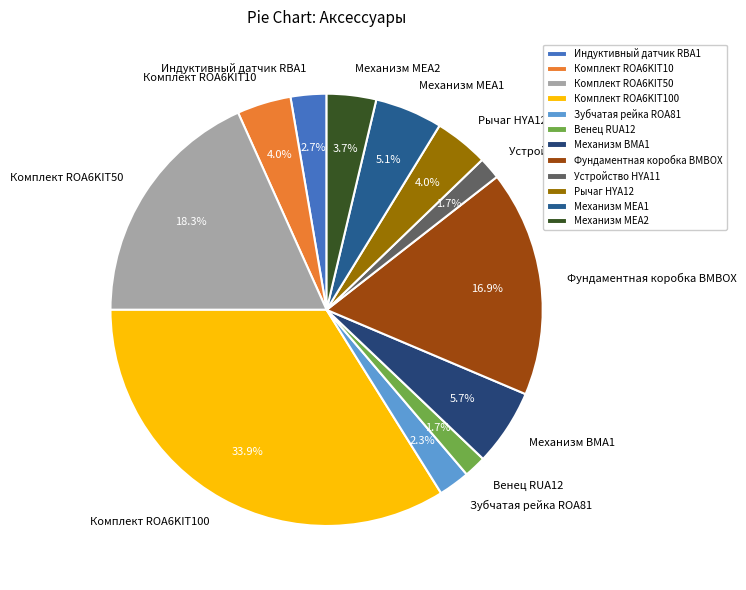

What is the ratio of the value at Механизм MEA2 to the value at Зубчатая рейка ROA81?

1.6